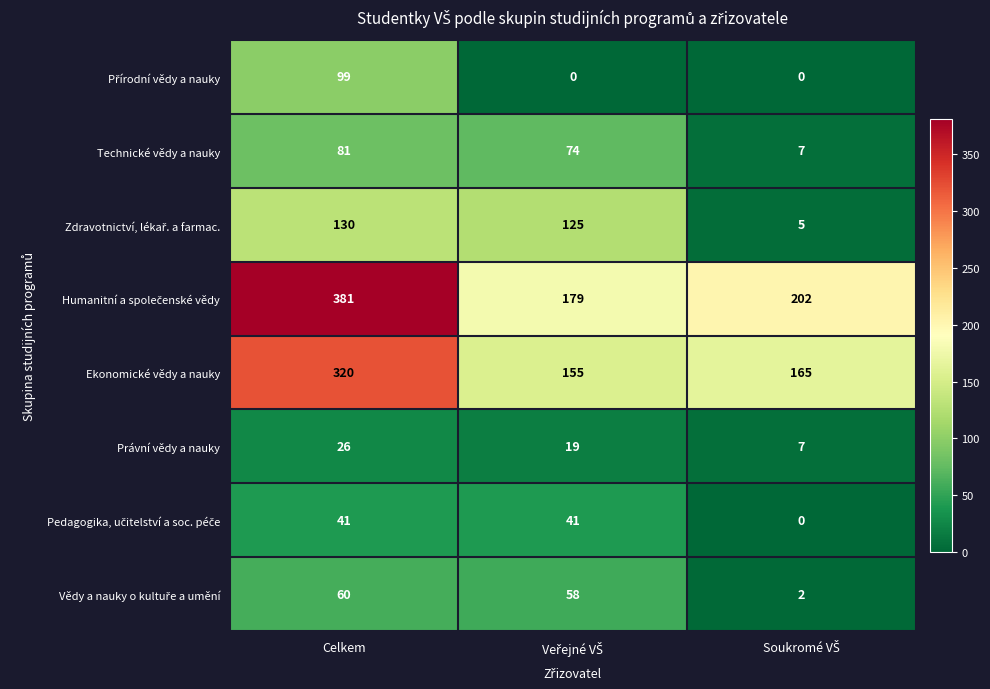

What value does the Právní vědy a nauky series have at Celkem?

26